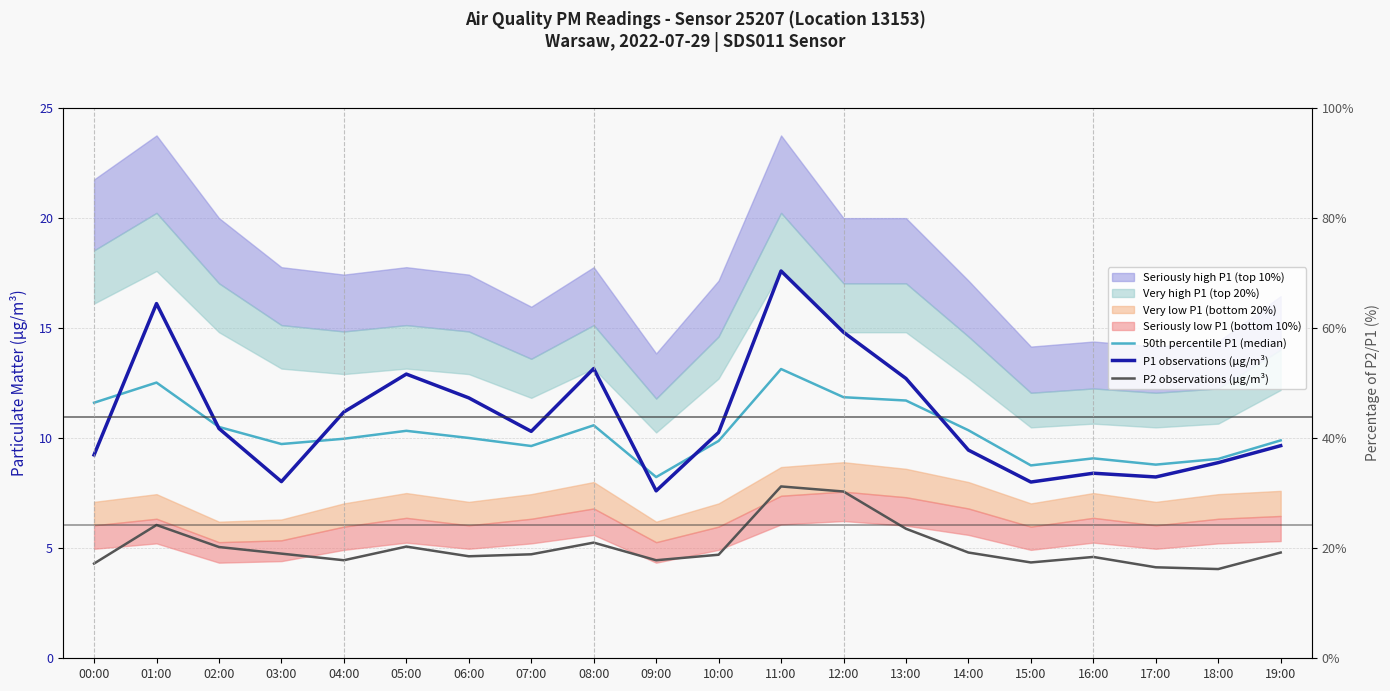

Which series changed the most between 12:00 and 17:00?

P1 observations (μg/m³)